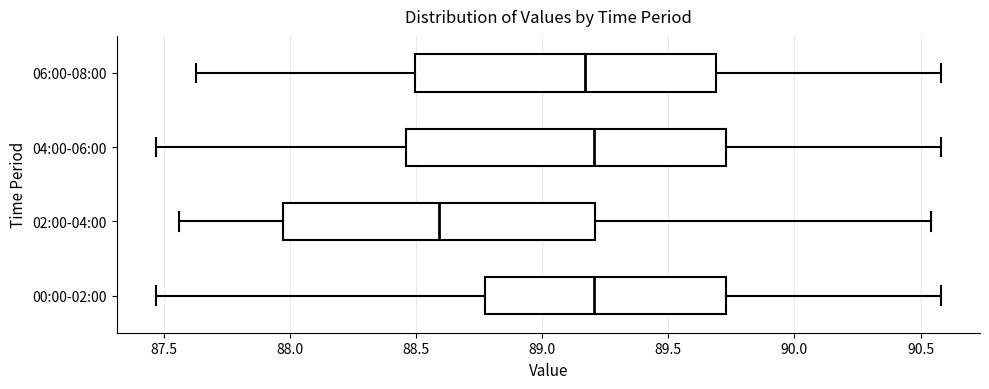

Where is the left edge of the box for 04:00-06:00 on the x-axis? The values are not printed on the chart, so give them approximately, as read against the axis.

88.45